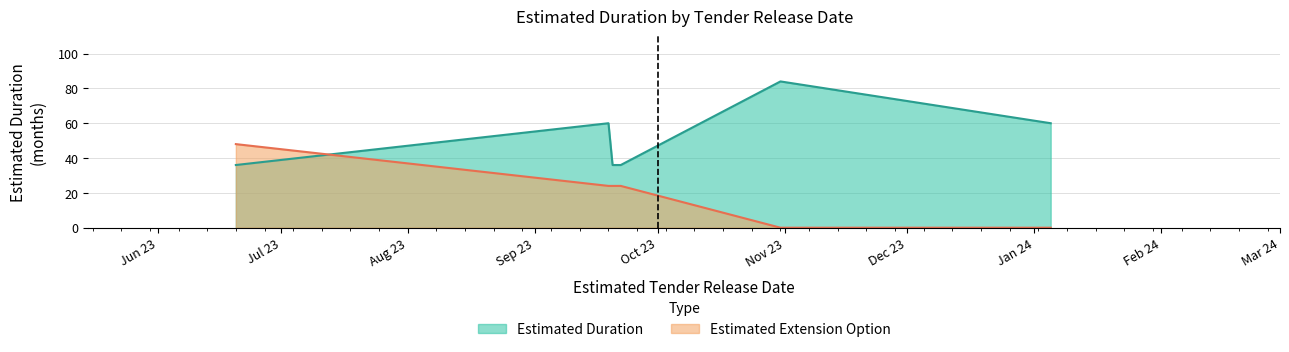

After their last crossing, which series has the higher values: Estimated Extension Option or Estimated Duration?

Estimated Duration